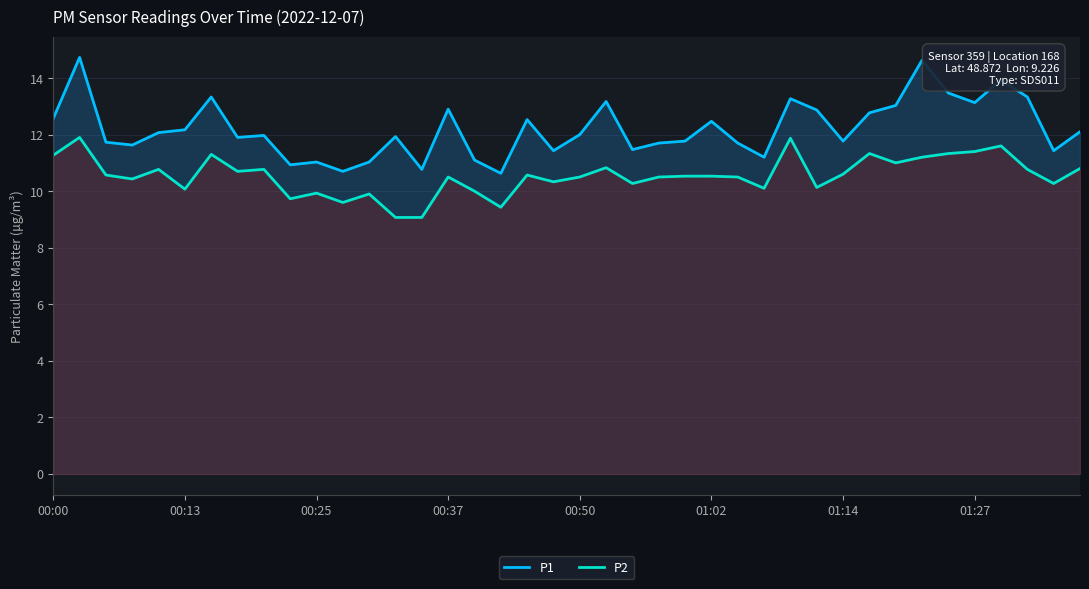

True or false: P1 has more than 2 points higher than both neighbors.

True